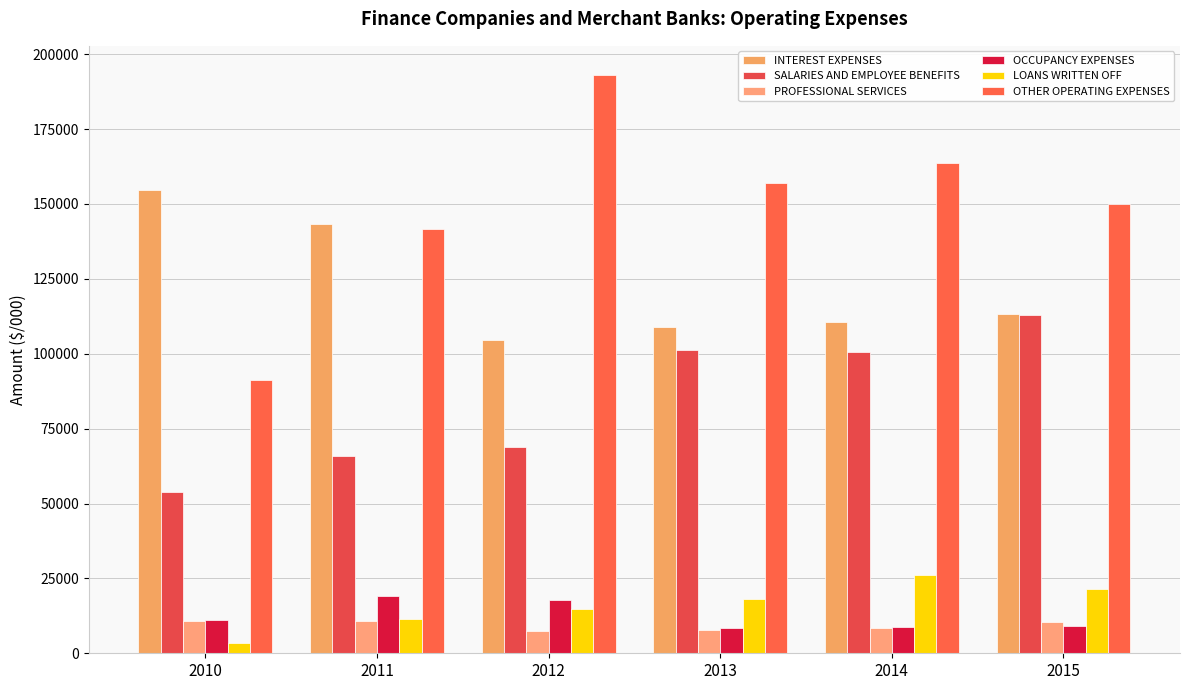

List the series in order of their peak value, lowest first.

PROFESSIONAL SERVICES, OCCUPANCY EXPENSES, LOANS WRITTEN OFF, SALARIES AND EMPLOYEE BENEFITS, INTEREST EXPENSES, OTHER OPERATING EXPENSES